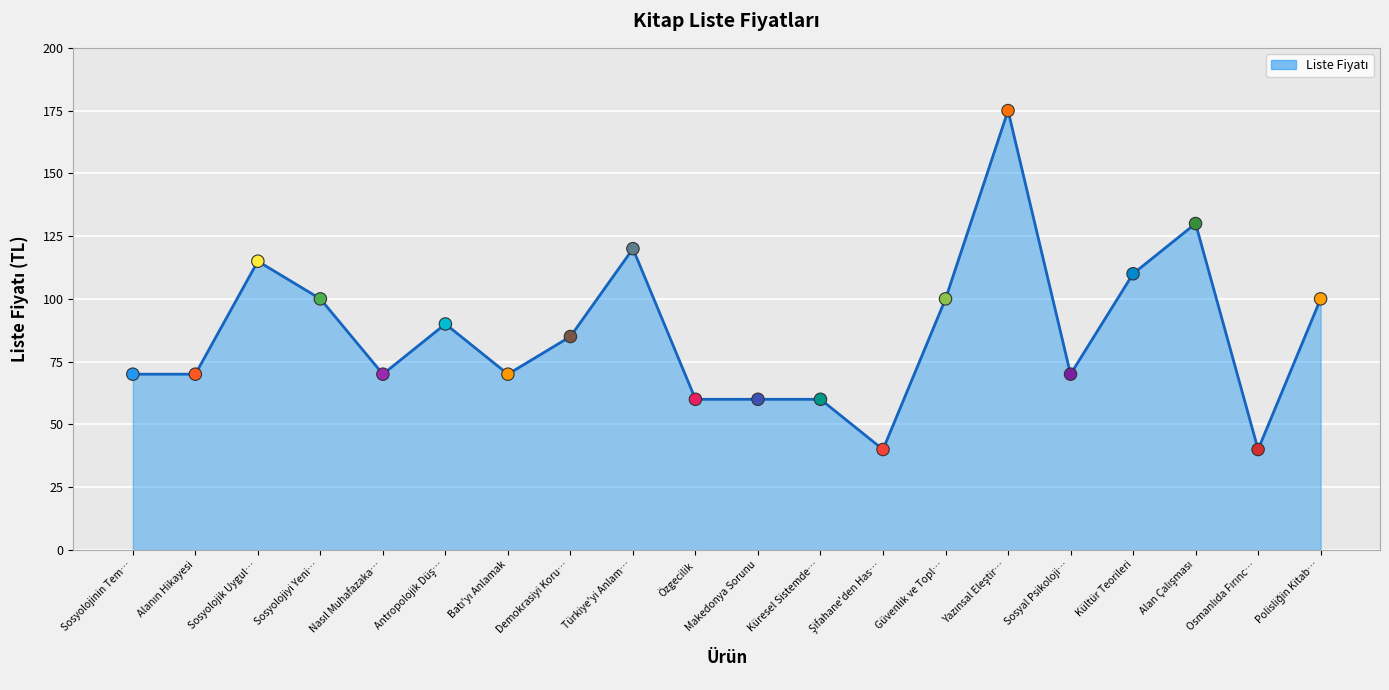

What is the ratio of the value at Küresel Sistemde… to the value at Demokrasiyi Koru…?

0.7